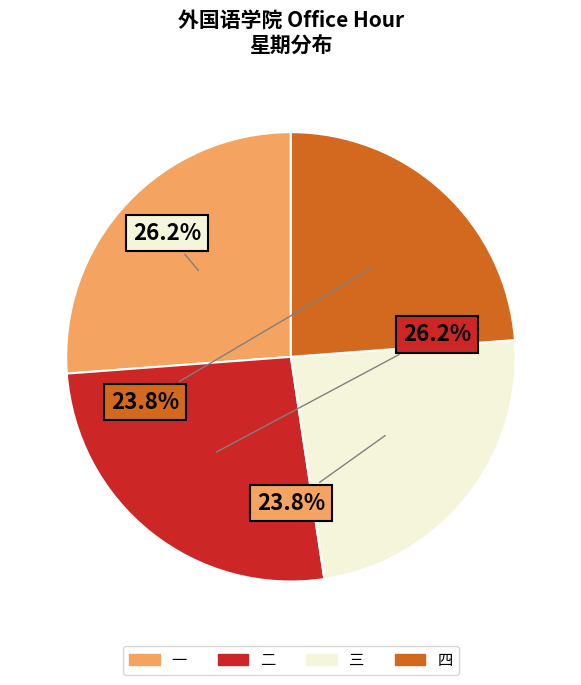

Is there any slice that represents more than half of the pie?

No